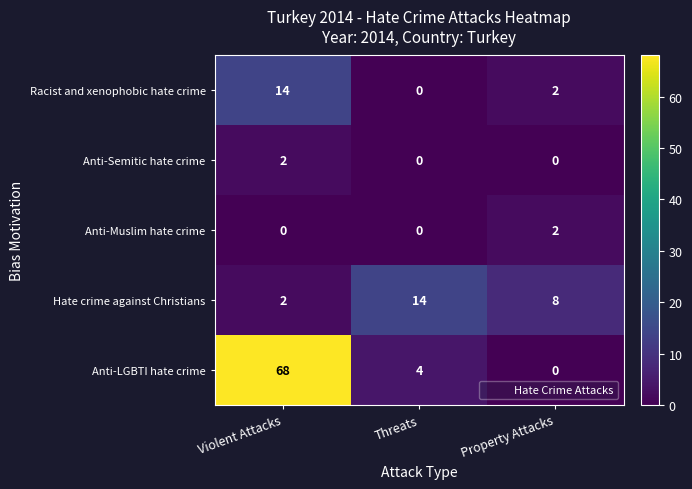

Which series has the largest range (max minus min)?

Anti-LGBTI hate crime